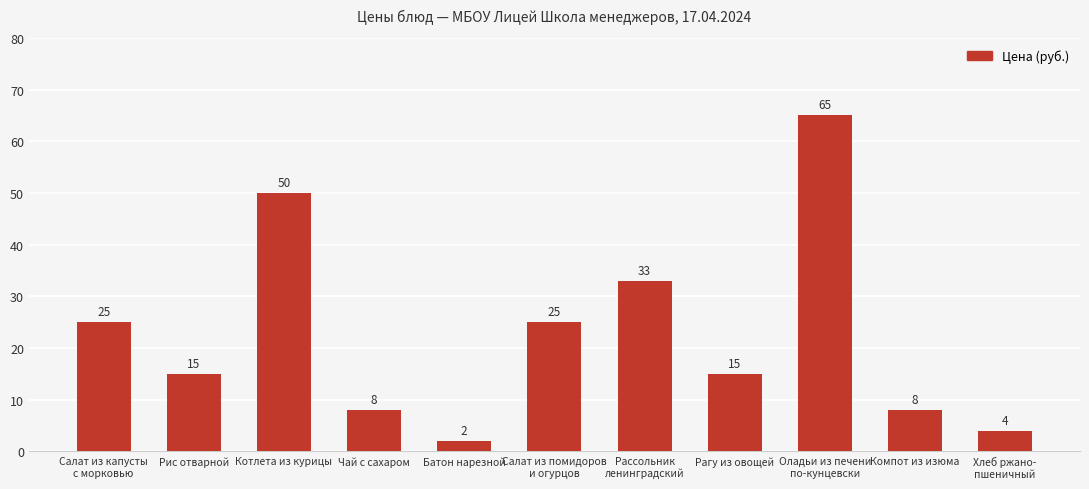

What position from the right is Батон нарезной?

7